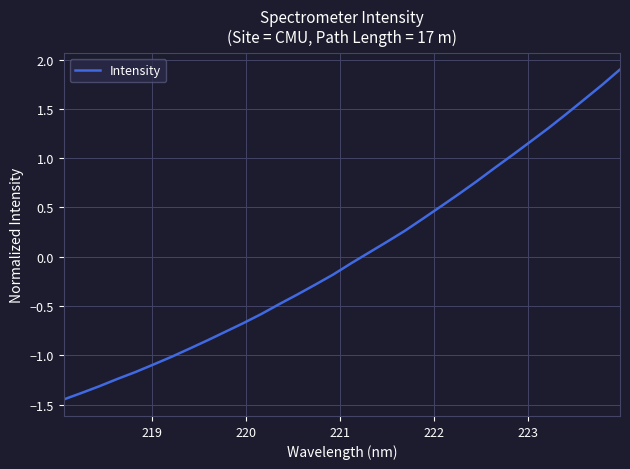

What is the difference between the maximum and minimum values?

3.3